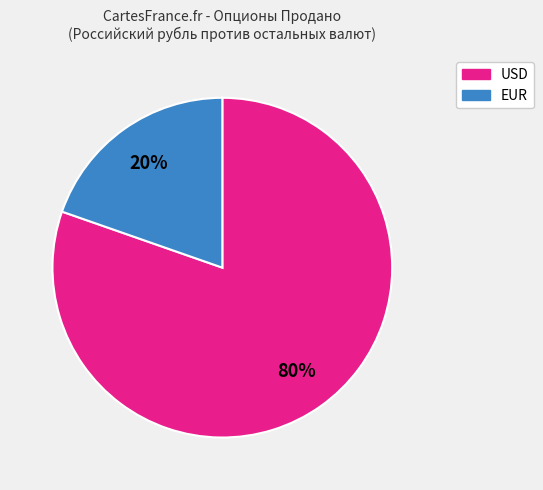

What is the smallest slice in the pie chart?

EUR